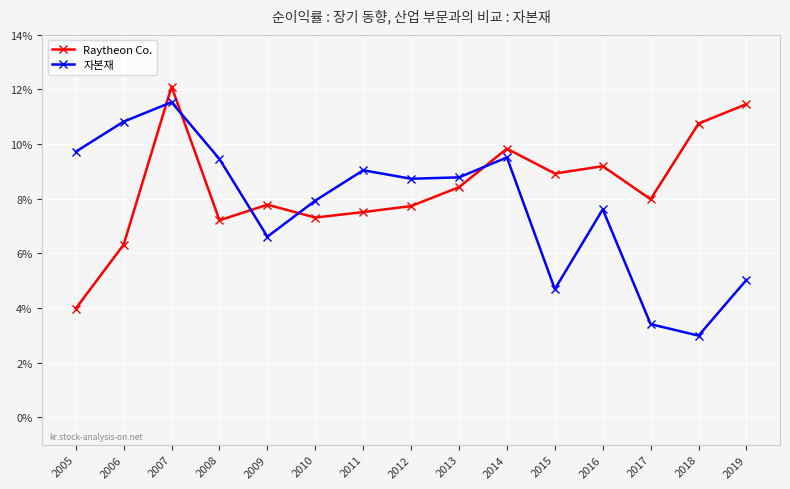

Which series ends up on top after the final intersection of 자본재 and Raytheon Co.?

Raytheon Co.